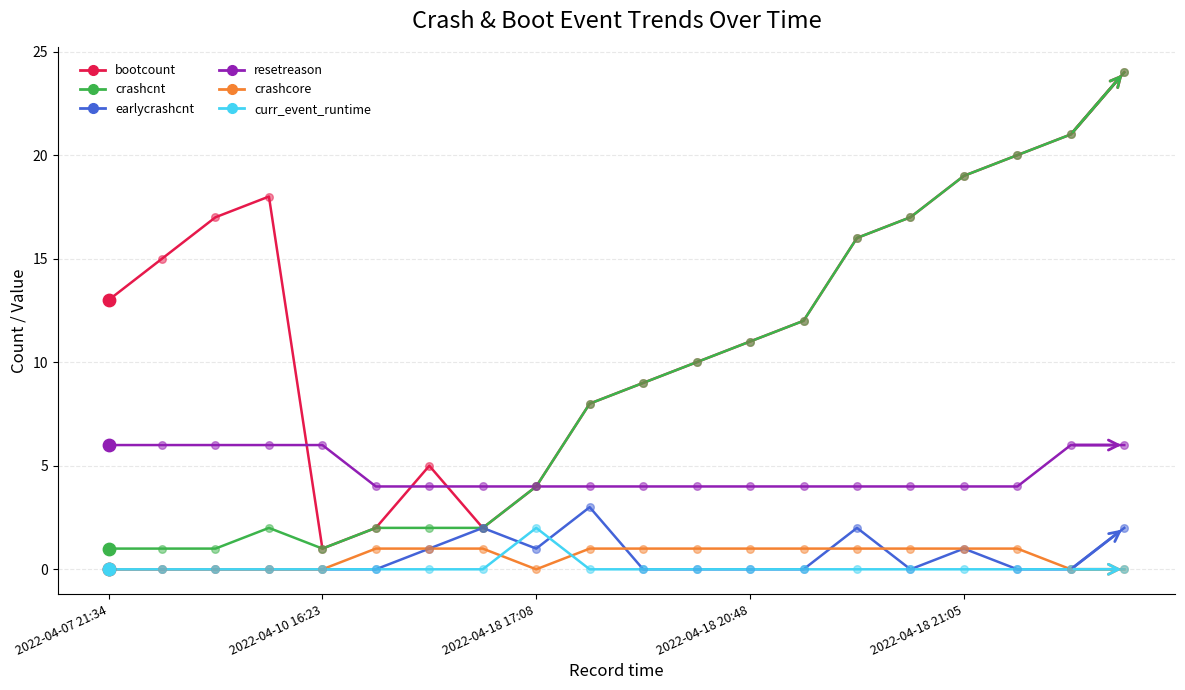

Which series has the largest total across all categories?

bootcount